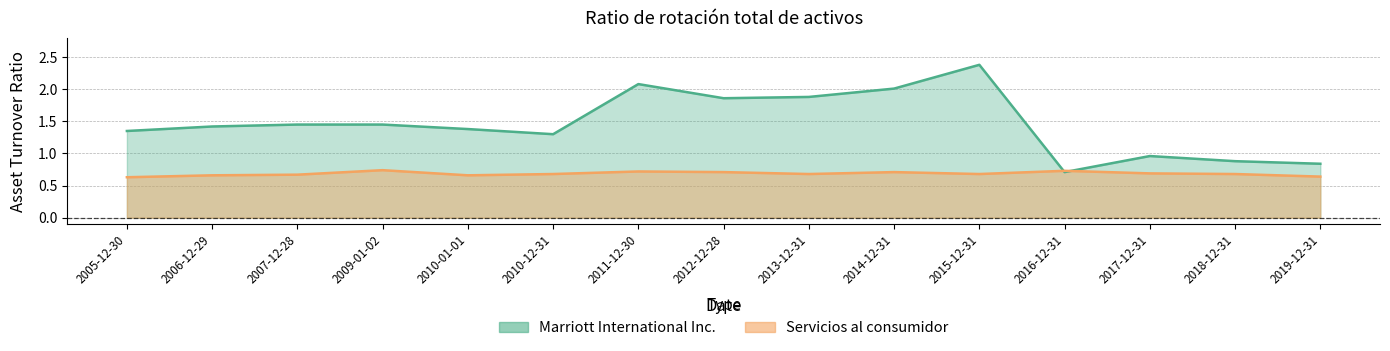

Where is the first local maximum for Servicios al consumidor?

2009-01-02